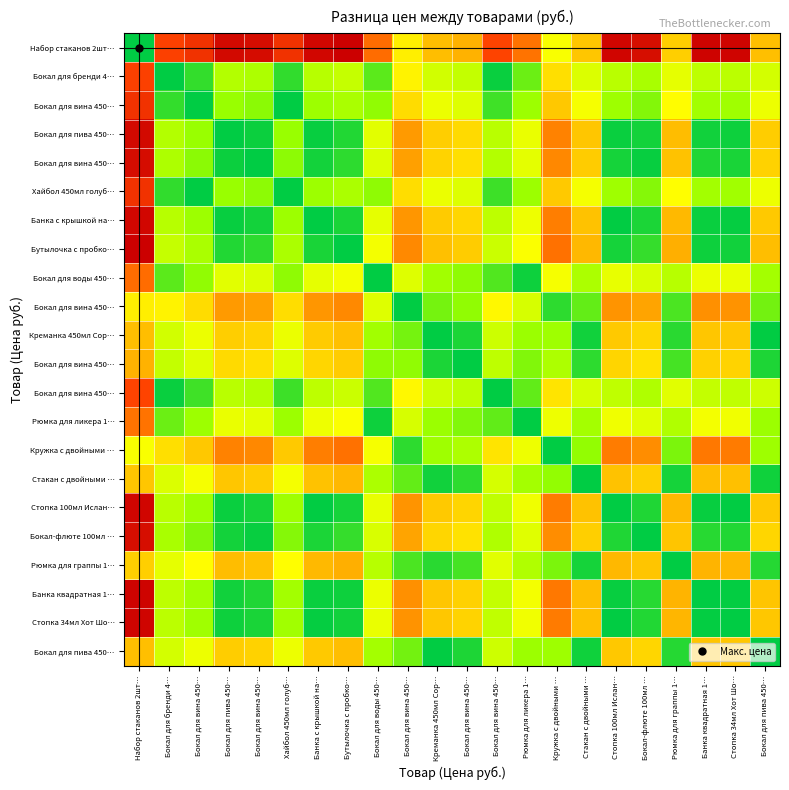

What is the maximum value shown in the chart?

1243